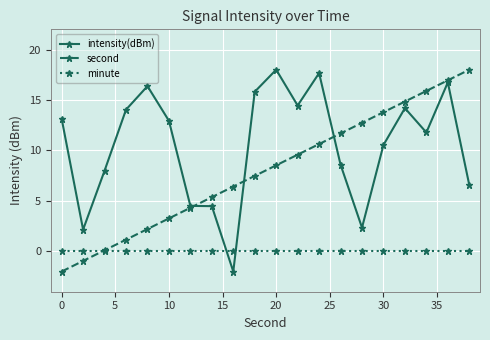

How many lines are shown in the chart?

3